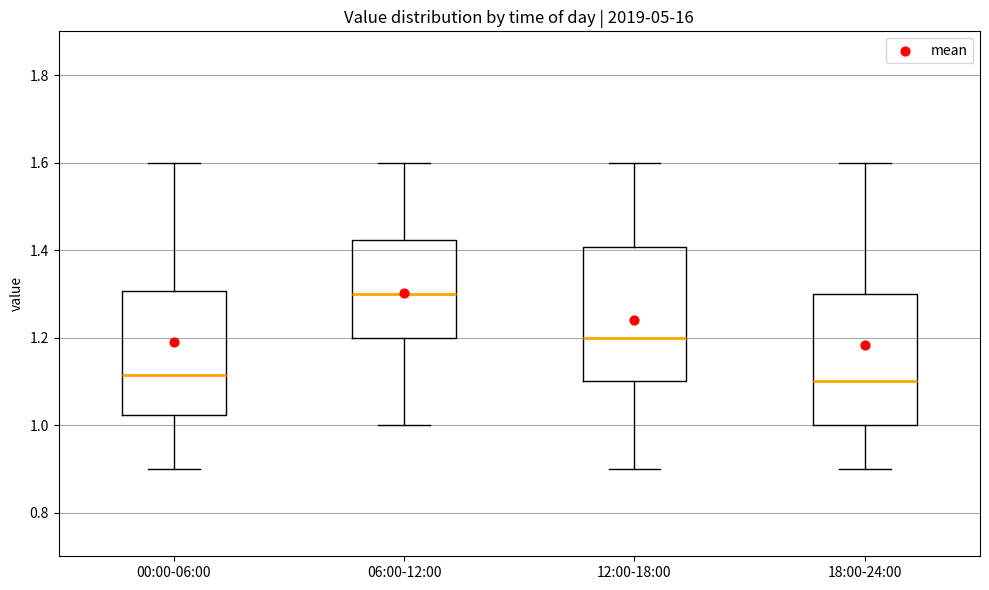

Which box has the highest median line?

06:00-12:00